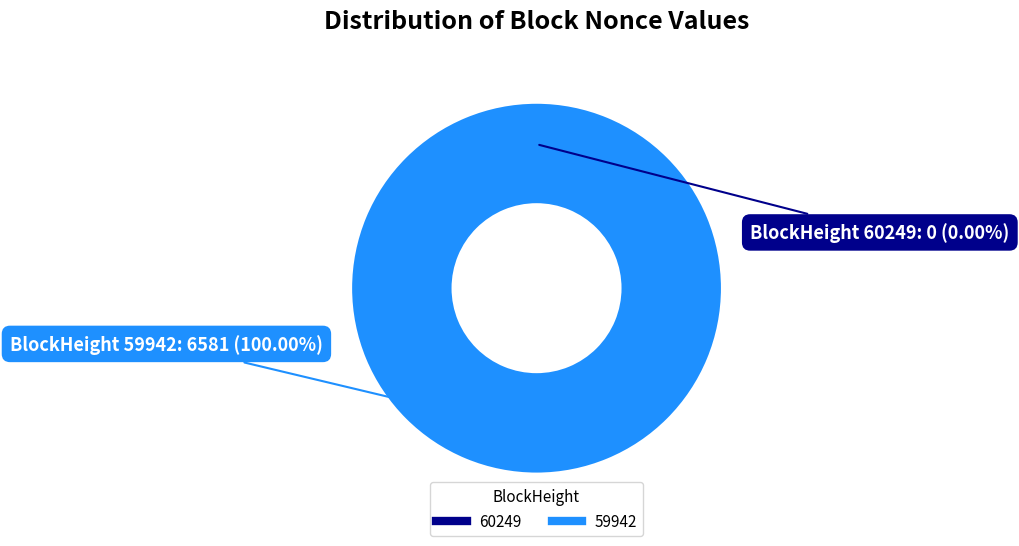

Count the number of slices in the pie.

2